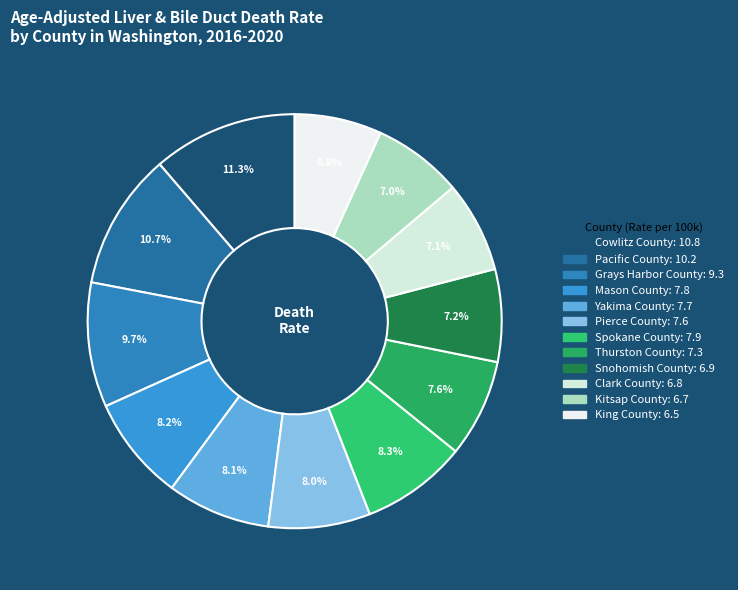

Is it true that Grays Harbor County is 10% of the pie?

True